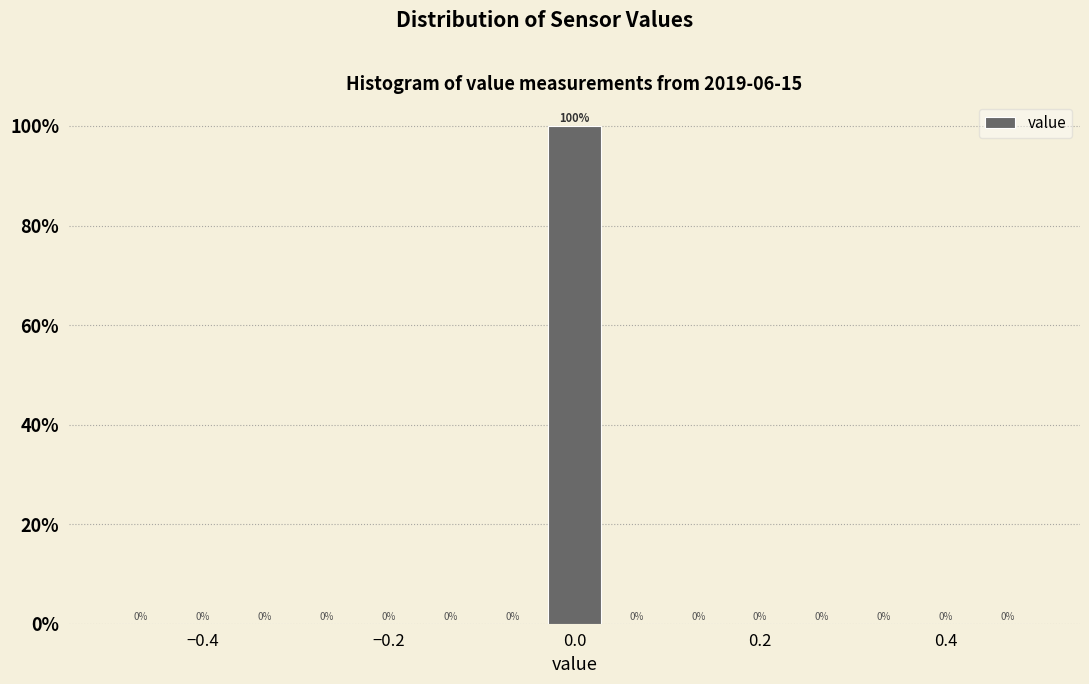

Read against the x-axis, roughly where is the centre of the tallest bar?

0.00